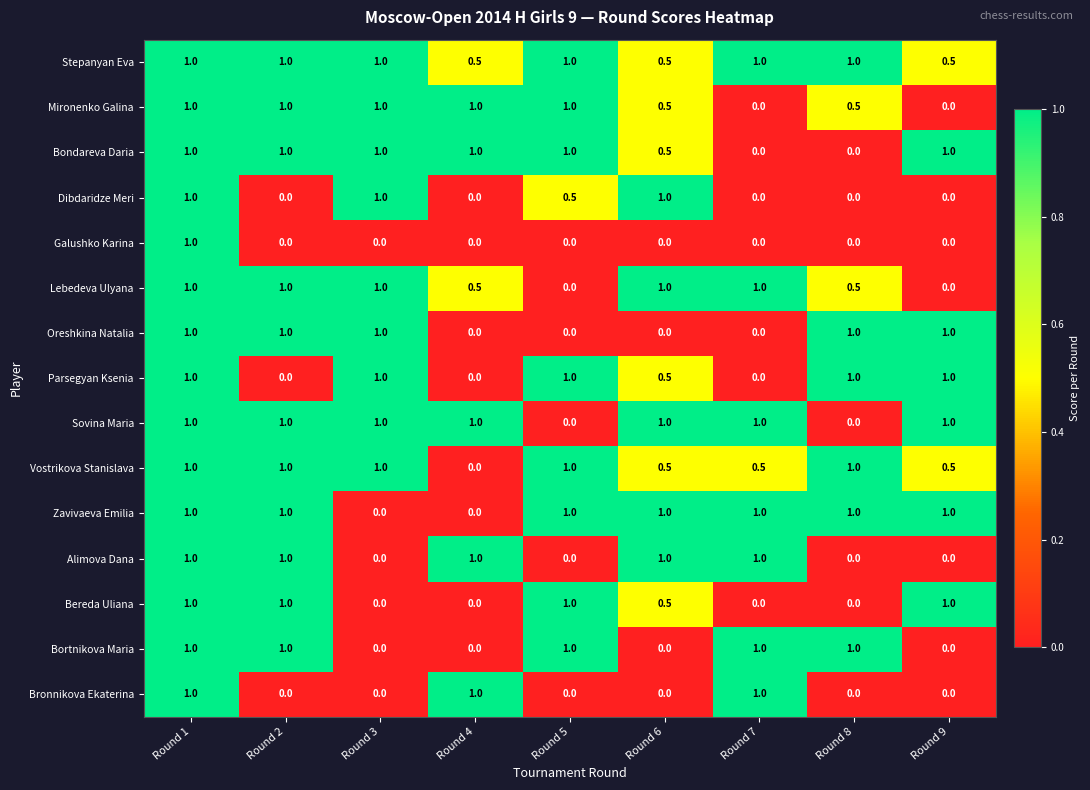

What is the spread (max minus min) of values at Round 6?

1.0